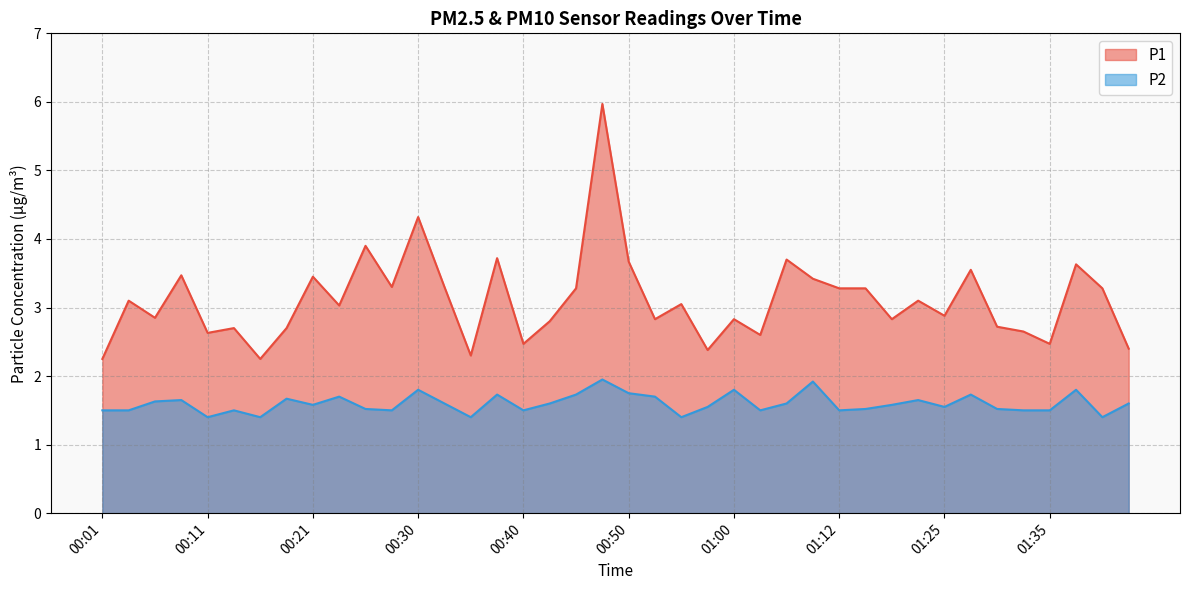

Reading right to left, list all the values displayed in this chart.

P1: 2.4	3.3	3.6	2.5	2.6	2.7	3.5	2.9	3.1	2.8	3.3	3.3	3.4	3.7	2.6	2.8	2.4	3.0	2.8	3.7	6.0	3.3	2.8	2.5	3.7	2.3	3.3	4.3	3.3	3.9	3.0	3.5	2.7	2.2	2.7	2.6	3.5	2.9	3.1	2.2
P2: 1.6	1.4	1.8	1.5	1.5	1.5	1.7	1.6	1.6	1.6	1.5	1.5	1.9	1.6	1.5	1.8	1.6	1.4	1.7	1.8	1.9	1.7	1.6	1.5	1.7	1.4	1.6	1.8	1.5	1.5	1.7	1.6	1.7	1.4	1.5	1.4	1.6	1.6	1.5	1.5